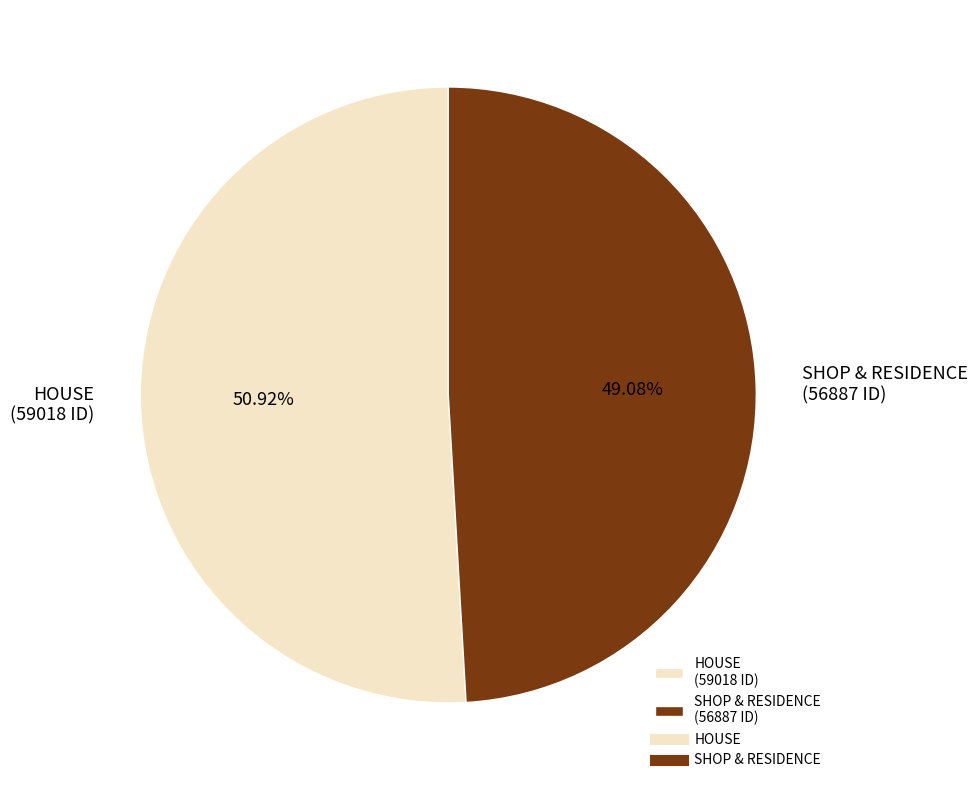

The SHOP & RESIDENCE slice represents 36% of the pie. True or false?

False